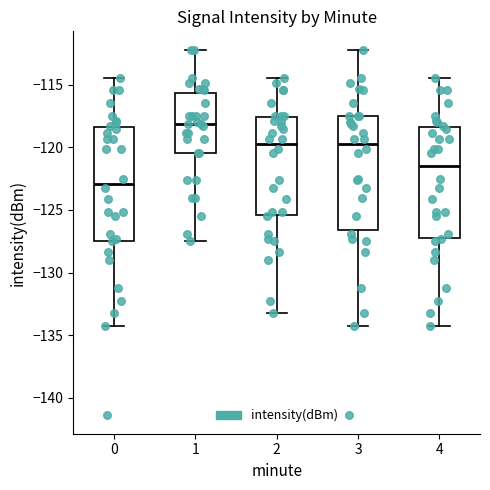

Reading left to right, transcribe this box plot: for each box, give where its median line is, the range the box spans, and where its two whiskers end, as read against the y-axis. The values are not printed on the chart, so give them approximately, as read against the axis.

0: median -123.0, box -127.5 to -118.5, whiskers -134.5 to -114.5
1: median -118.0, box -120.5 to -115.5, whiskers -127.5 to -112.0
2: median -120.0, box -125.5 to -117.5, whiskers -133.0 to -114.5
3: median -120.0, box -126.5 to -117.5, whiskers -134.5 to -112.0
4: median -121.5, box -127.0 to -118.5, whiskers -134.5 to -114.5